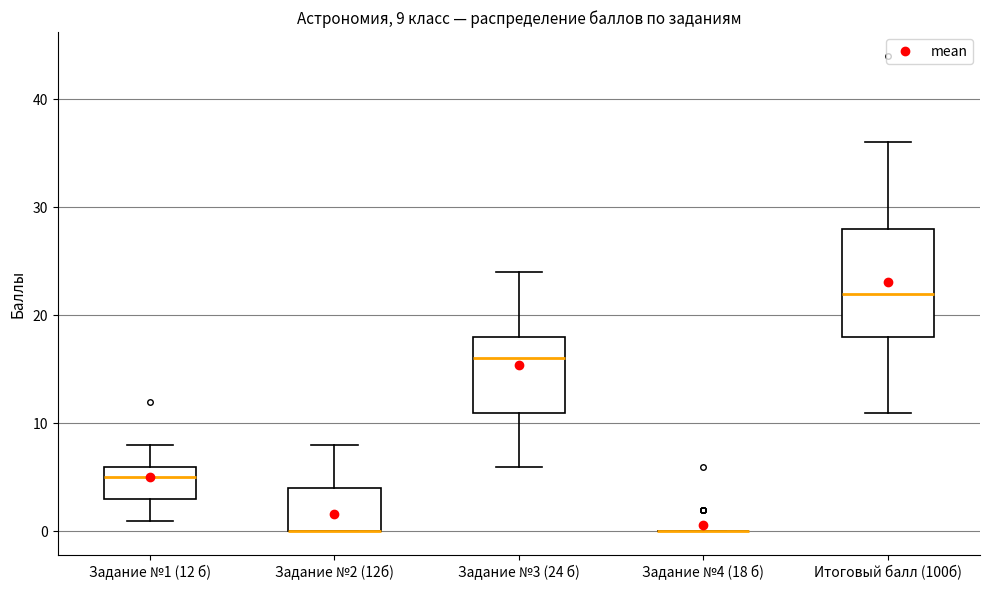

Which box is the tallest, from its lower edge to its upper edge?

Итоговый балл (100б)